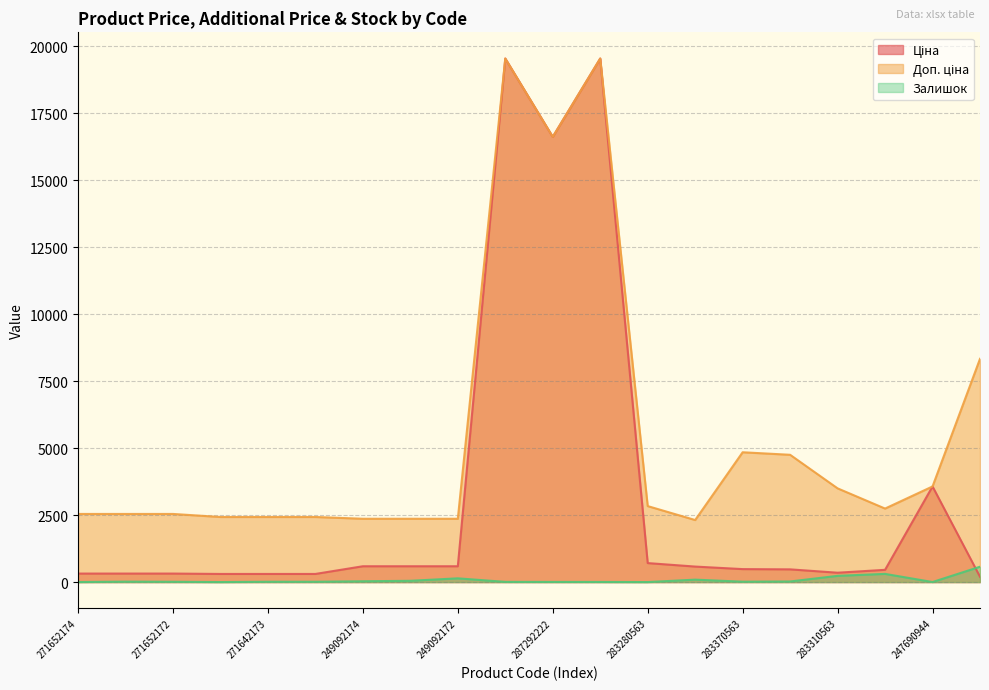

True or false: Доп. ціна and Залишок cross at least once.

False